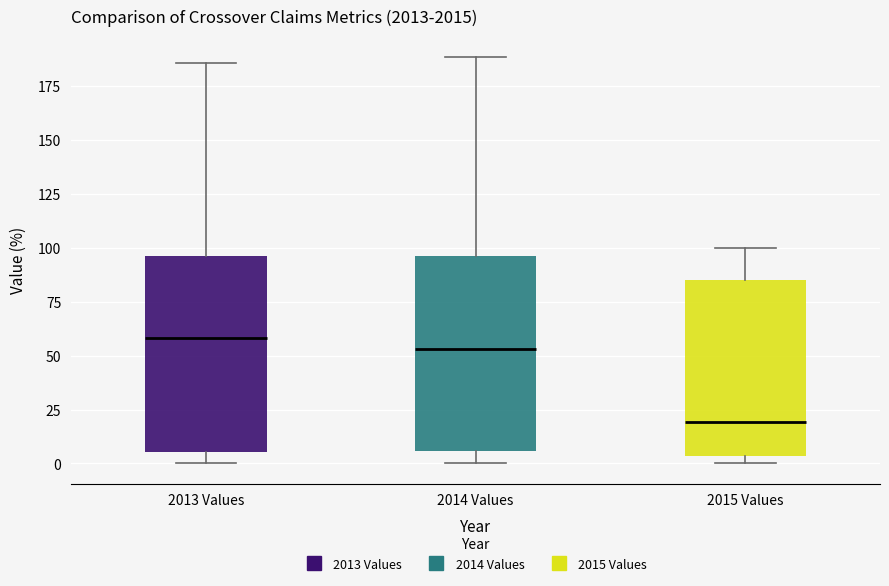

Reading left to right, transcribe this box plot: for each box, give where its median line is, the range the box spans, and where its two whiskers end, as read against the y-axis. The values are not printed on the chart, so give them approximately, as read against the axis.

2013 Values: median 60, box 5 to 95, whiskers 0 to 185
2014 Values: median 55, box 5 to 95, whiskers 0 to 190
2015 Values: median 20, box 5 to 85, whiskers 0 to 100